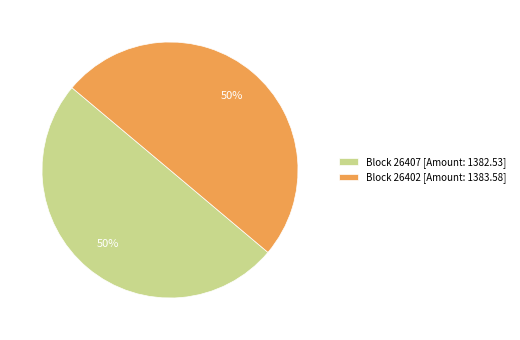

Is it true that Block 26407 [Amount: 1382.53] is 41% of the pie?

False